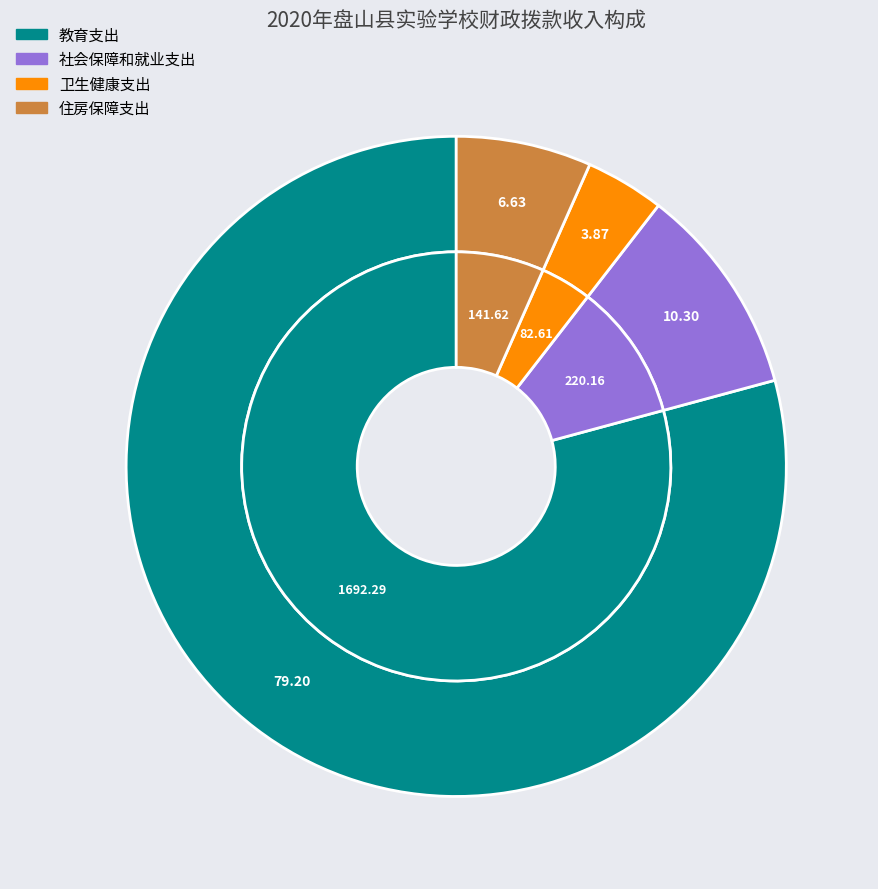

To the nearest percent, what is the average slice percentage?

25%